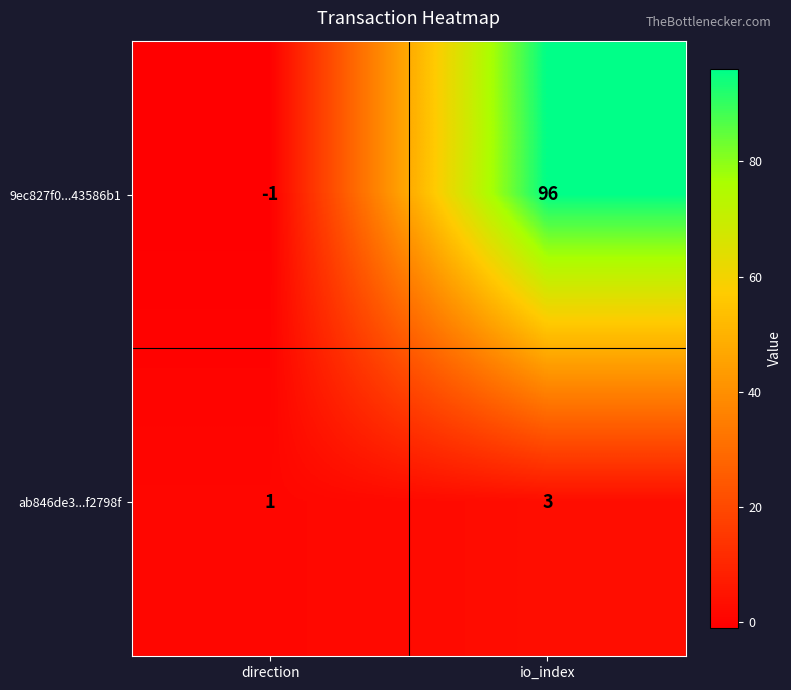

Where is 9ec827f0...43586b1 nearest to the value 47?

direction